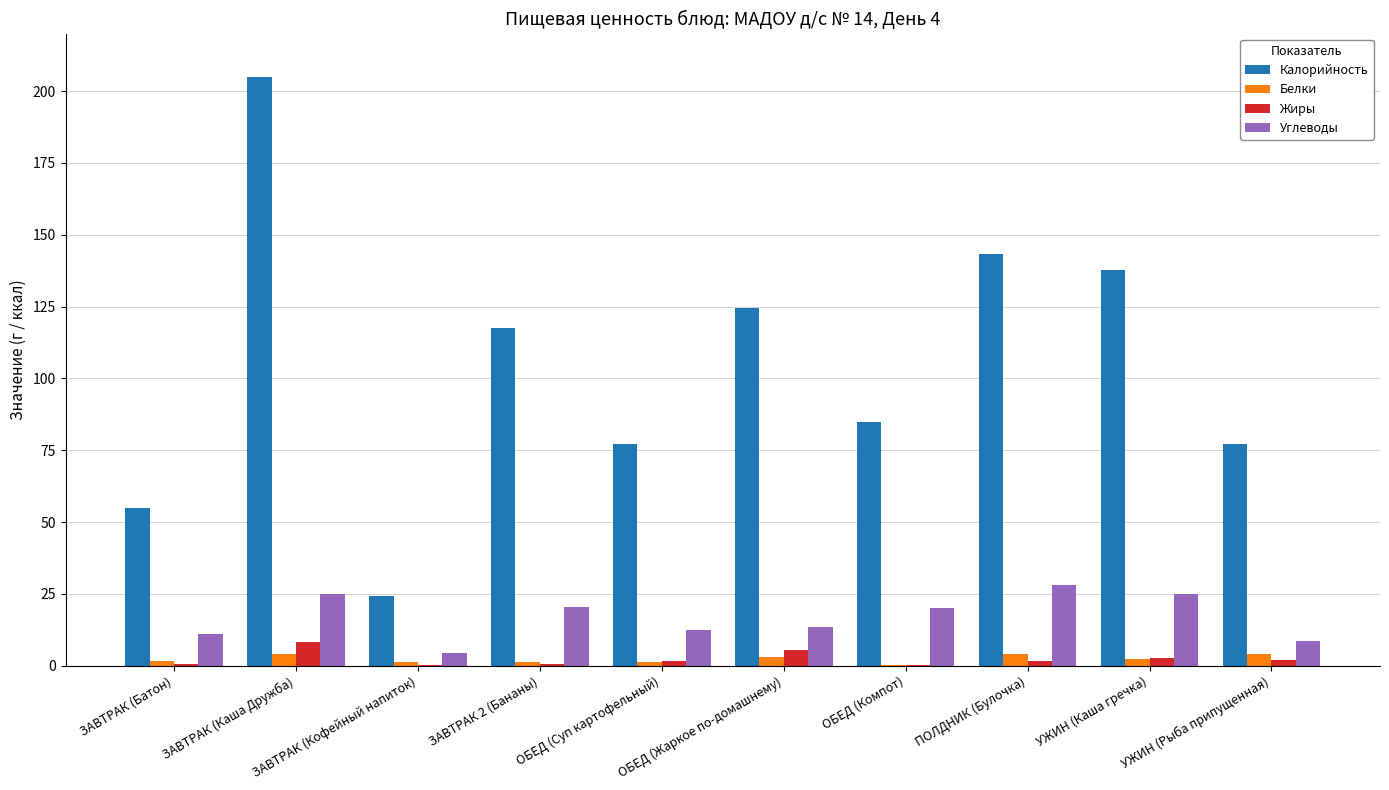

What is the maximum value shown in the chart?

205.0